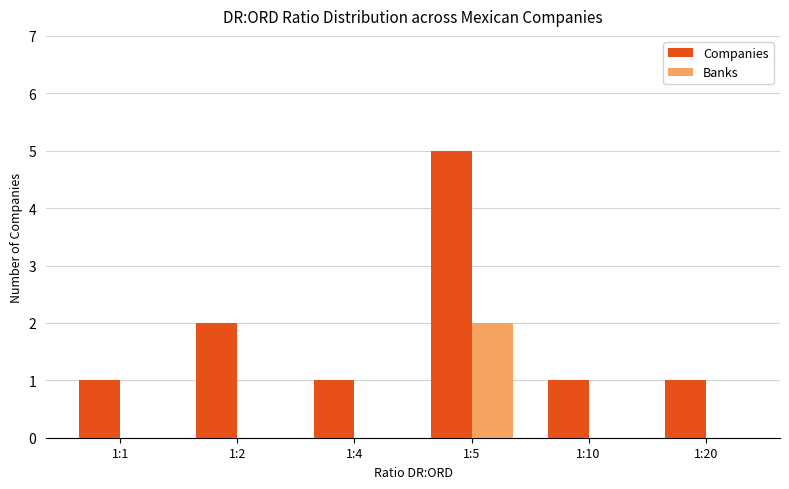

Is it true that Banks equals -1 at 1:4?

False